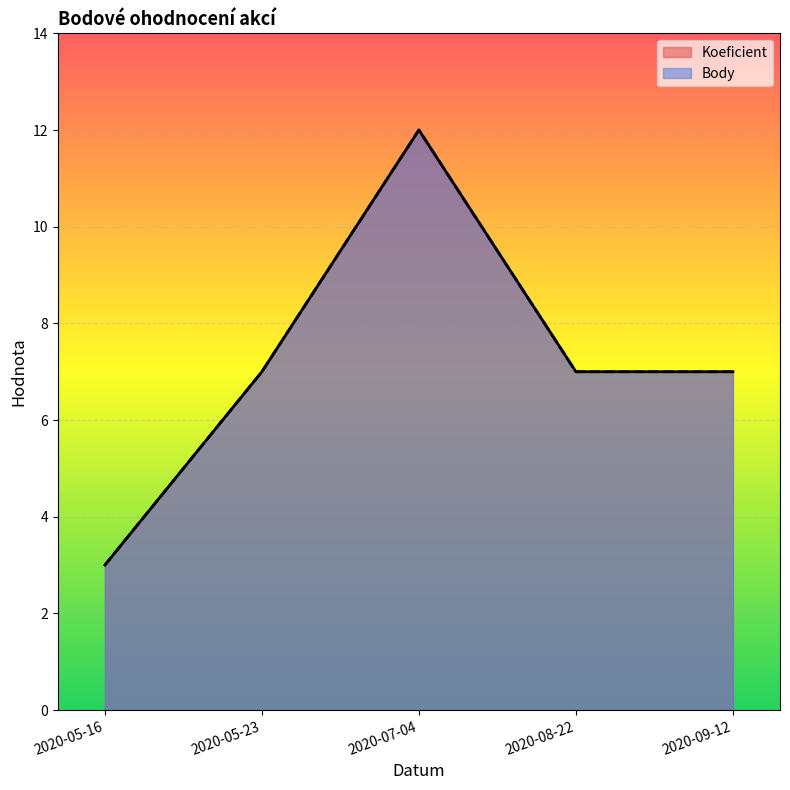

Is it true that Koeficient equals 11 at 2020-09-12?

False